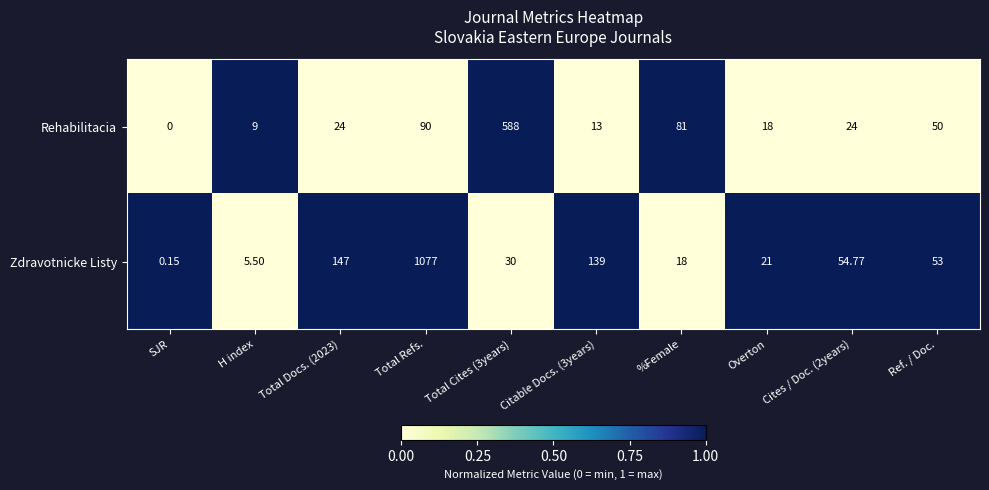

Which category has the highest value across all series?

Total Refs.